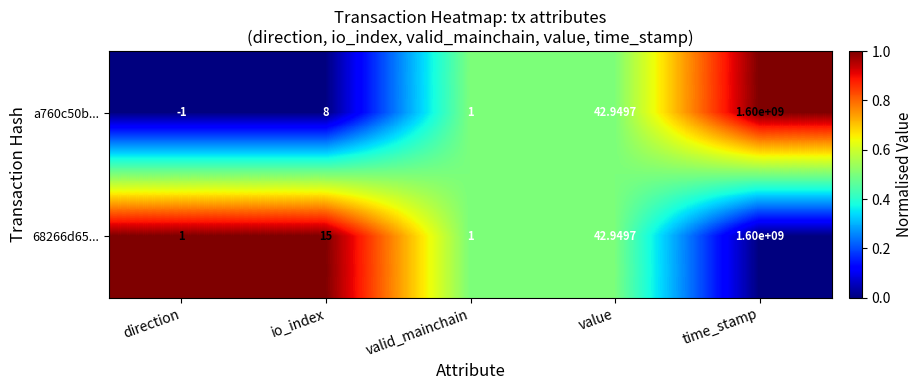

At which category is the sum across all series the highest?

time_stamp